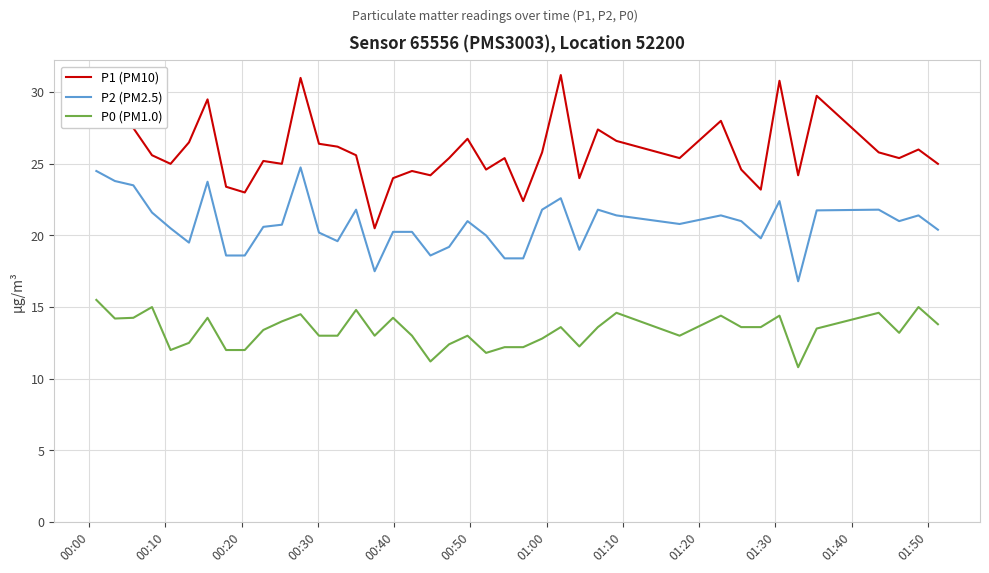

Which series has the largest total across all categories?

P1 (PM10)